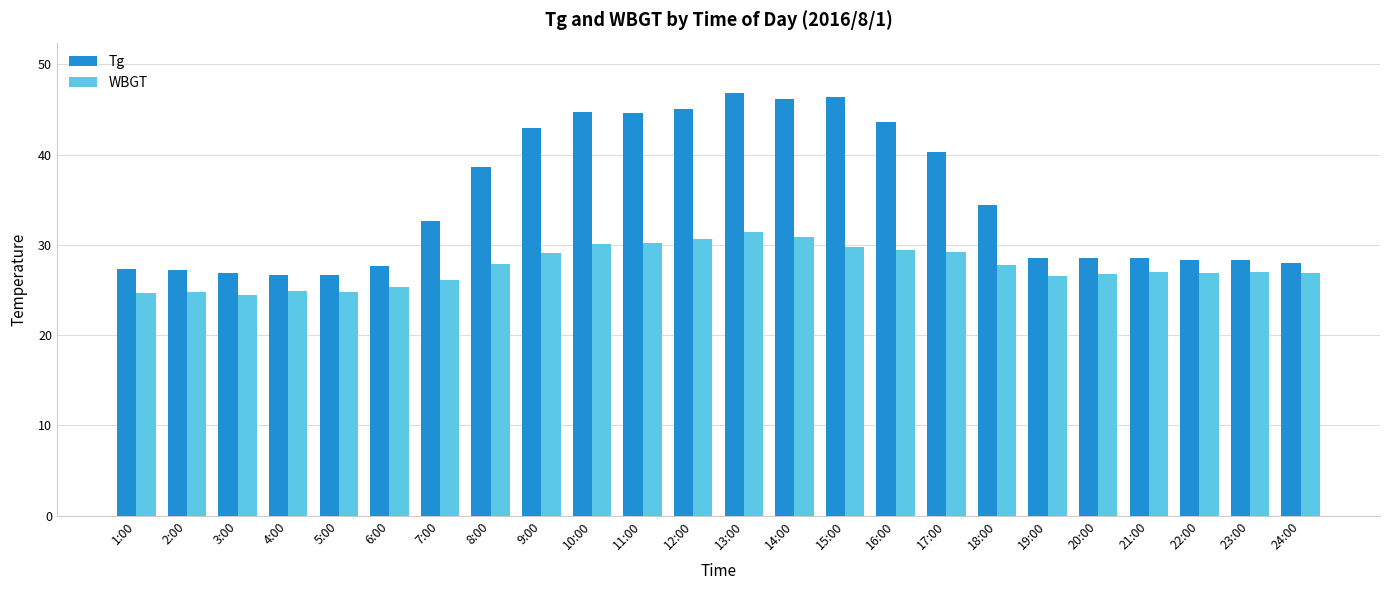

The value of Tg at 2:00 is 27.2. True or false?

True